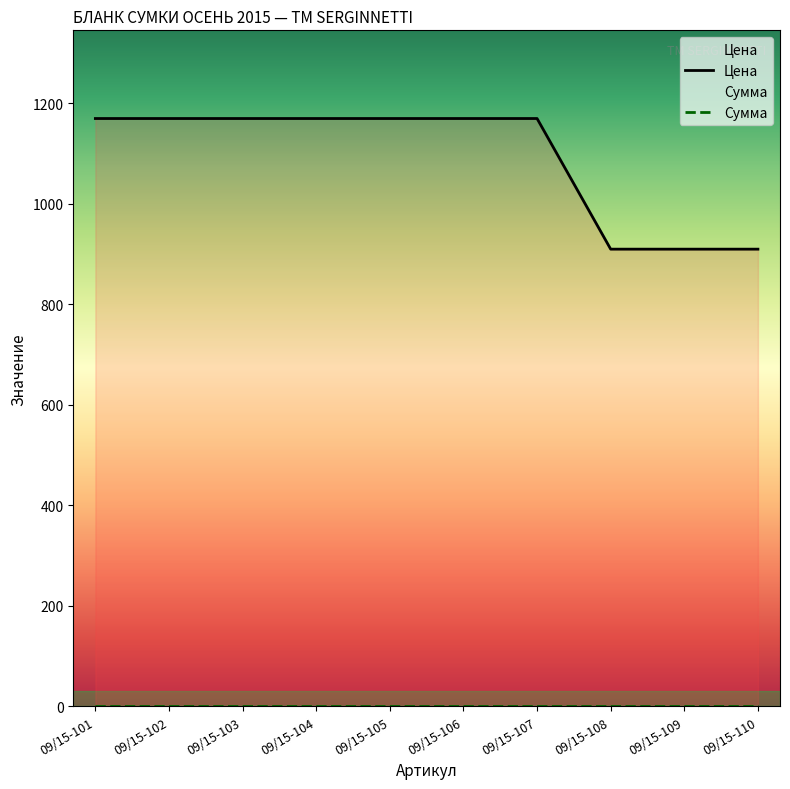

True or false: Сумма has more than 0 interior local peaks.

False